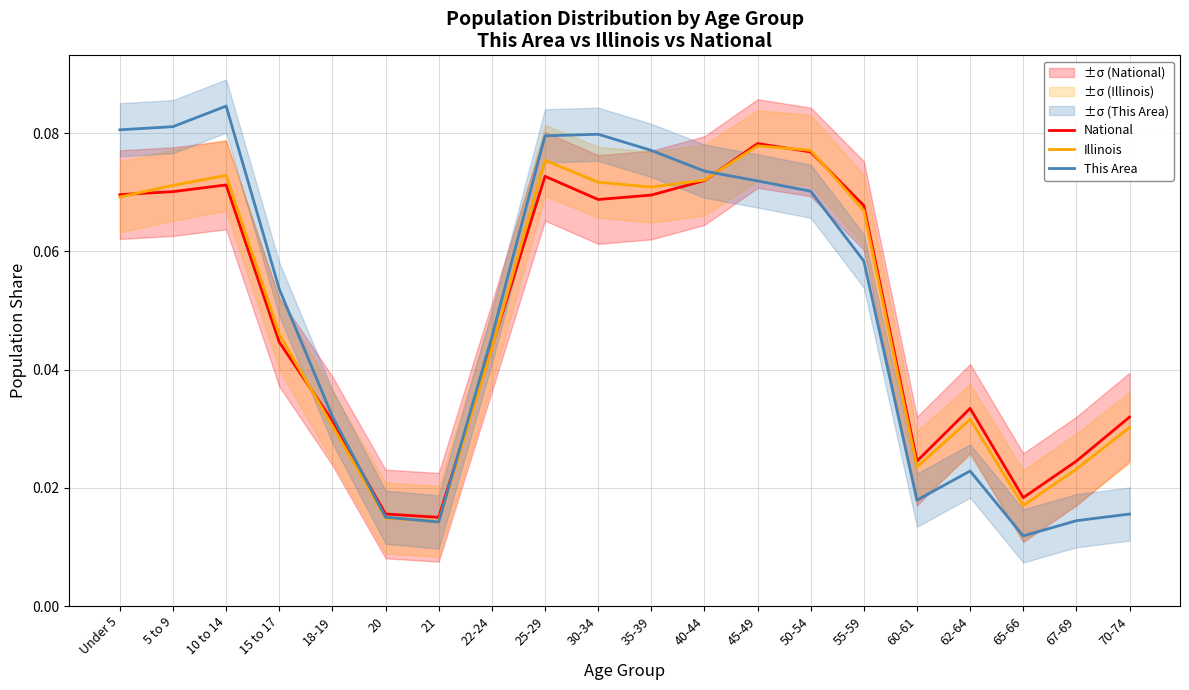

What is the label of the 4th point from the left?

15 to 17